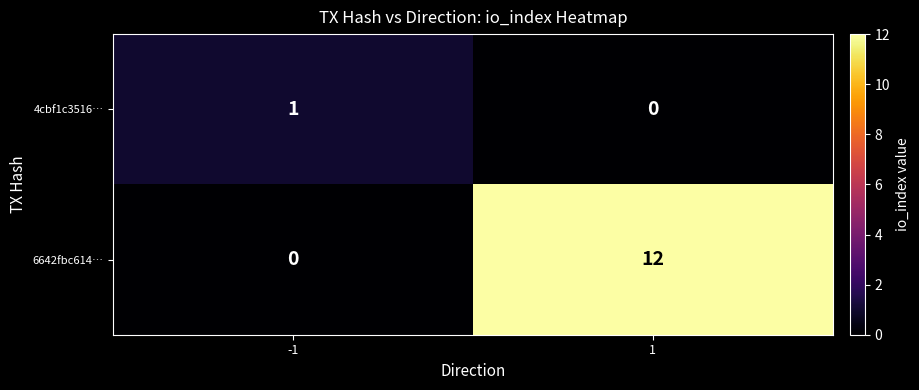

What is the difference between the maximum and minimum values in the 6642fbc614… series?

12